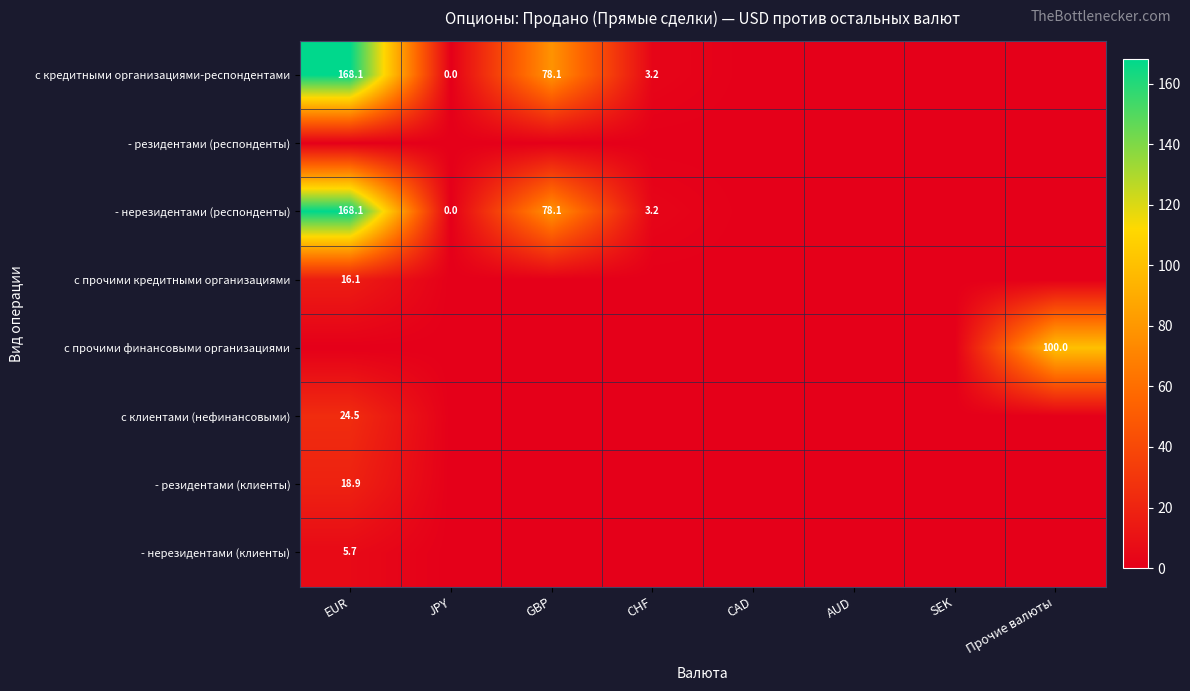

Is it true that с кредитными организациями-респондентами equals 78.1 at GBP?

True